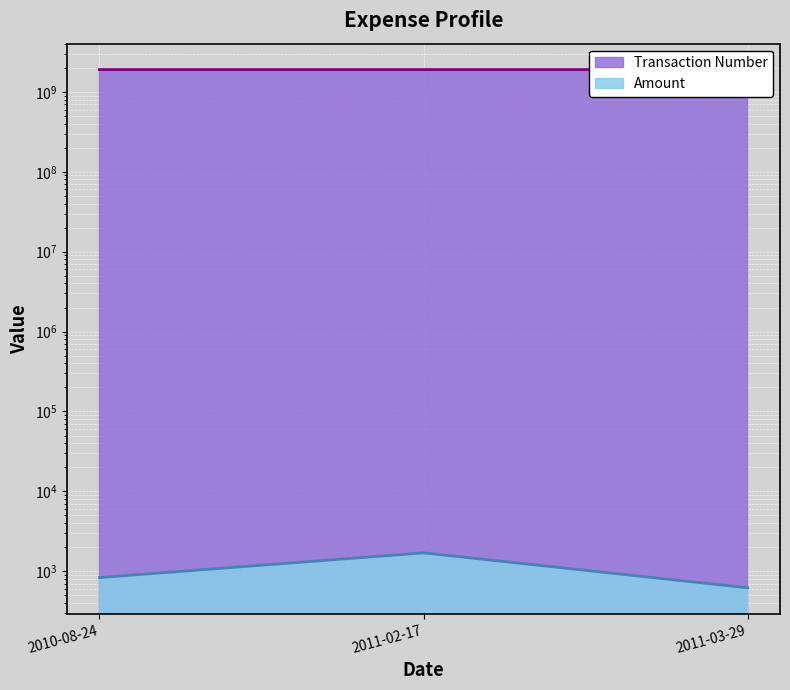

What is the sum of all Transaction Number values?

5700842638.0